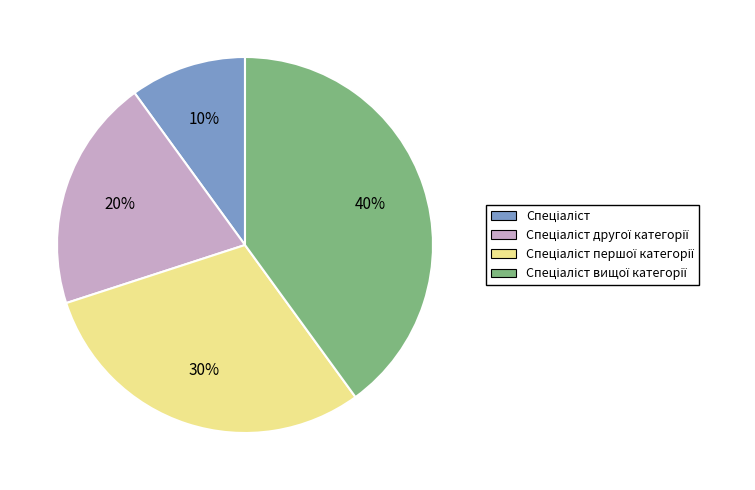

To the nearest percent, what is the average slice percentage?

25%